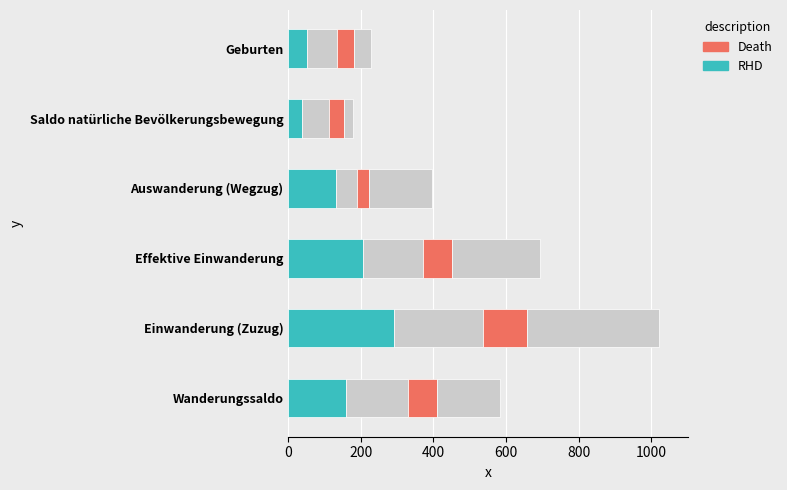

What is the difference between the maximum and minimum values in the Death series?

88